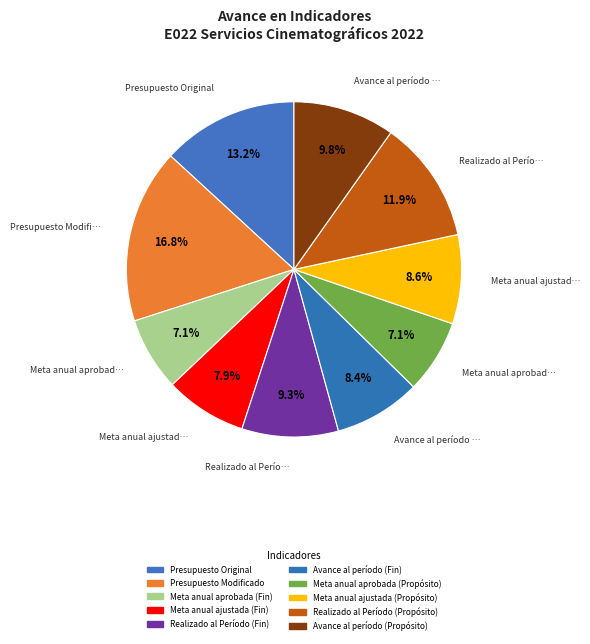

How many segments does this pie chart have?

10